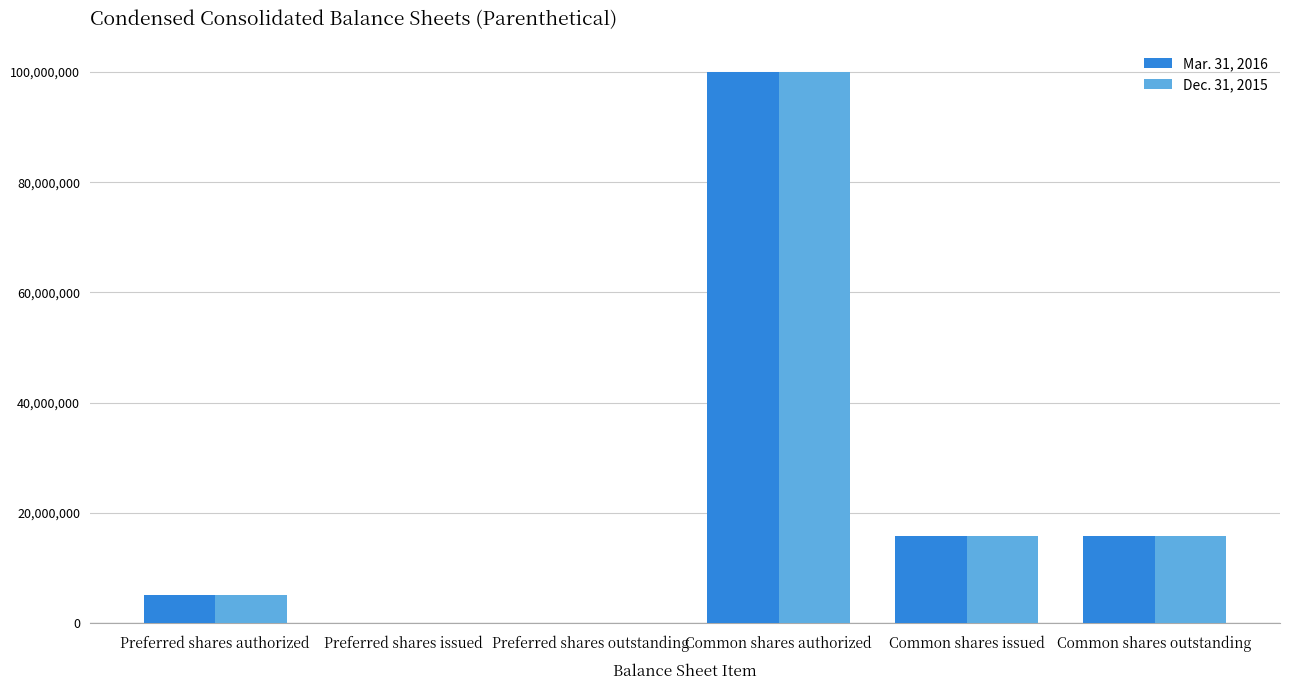

At which category does the chart reach its peak across all series?

Common shares authorized